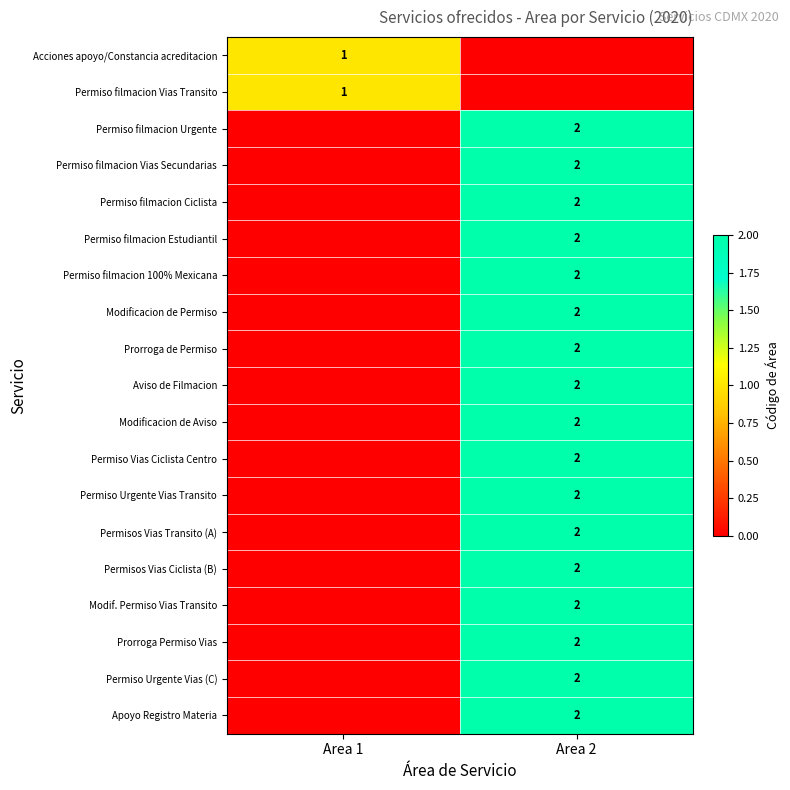

True or false: Permiso filmacion 100% Mexicana has a value of 2 at Area 2.

True